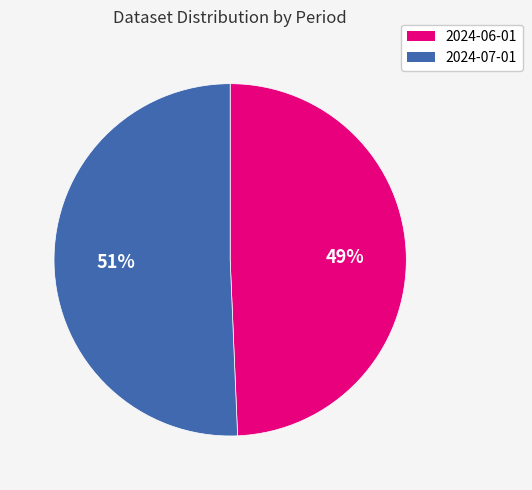

To the nearest percent, what percentage of the pie is 2024-07-01?

51%